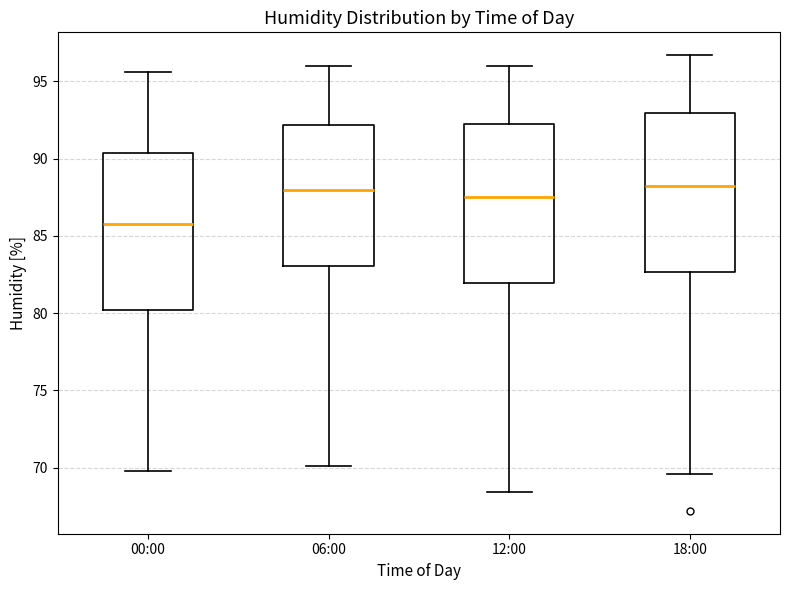

Reading left to right, read every box against the y-axis: the position of its median line, the range the box covers, and the ends of its whiskers. The values are not printed on the chart, so give them approximately, as read against the axis.

00:00: median 86.0, box 80.0 to 90.5, whiskers 70.0 to 95.5
06:00: median 88.0, box 83.0 to 92.0, whiskers 70.0 to 96.0
12:00: median 87.5, box 82.0 to 92.5, whiskers 68.5 to 96.0
18:00: median 88.5, box 82.5 to 93.0, whiskers 69.5 to 96.5